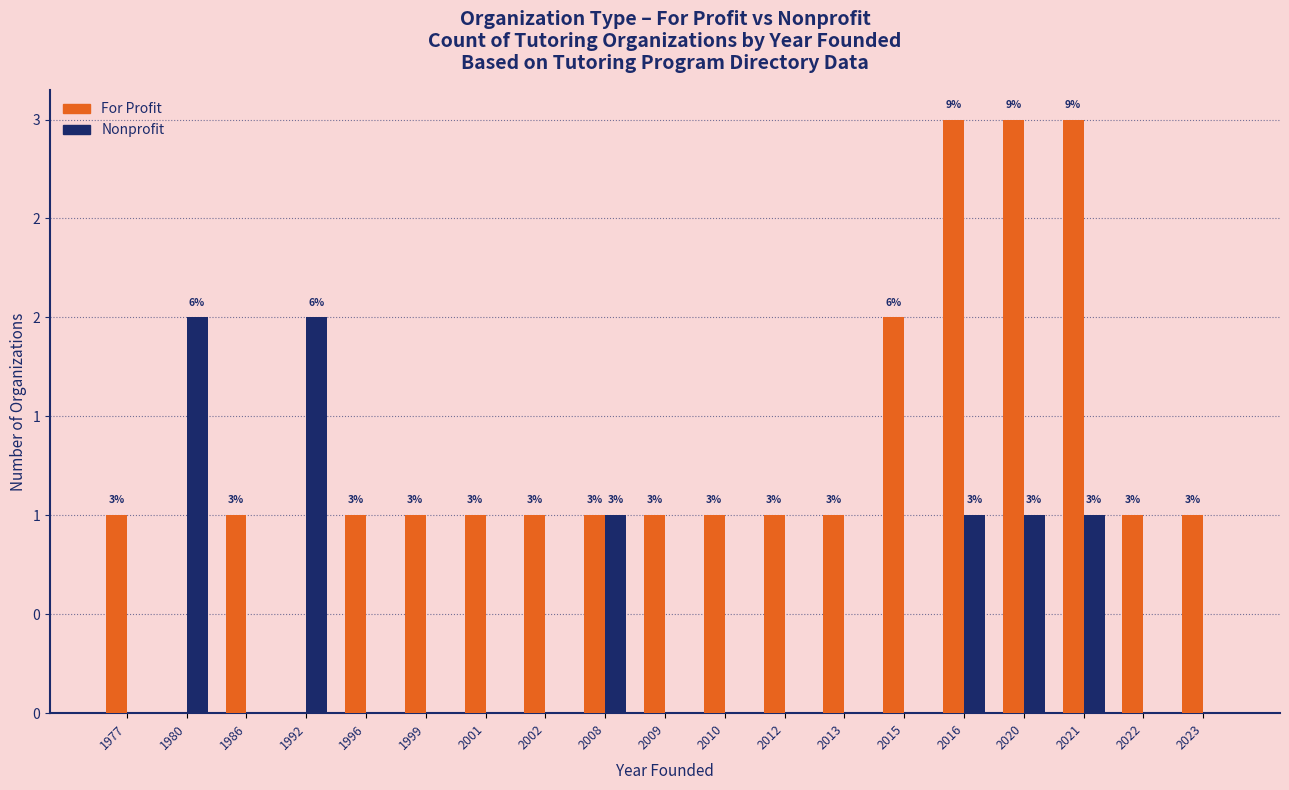

Reading left to right, transcribe all the data shown in this chart.

For Profit: 1	0	1	0	1	1	1	1	1	1	1	1	1	2	3	3	3	1	1
Nonprofit: 0	2	0	2	0	0	0	0	1	0	0	0	0	0	1	1	1	0	0